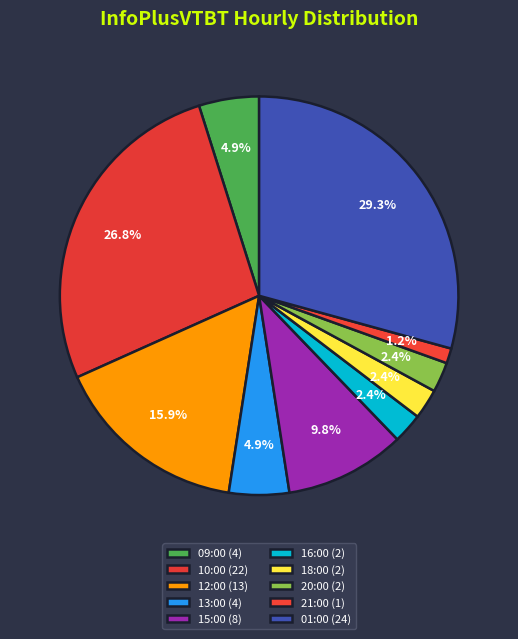

To the nearest percent, what is the difference between the 21:00 and 13:00 slice percentages?

4%